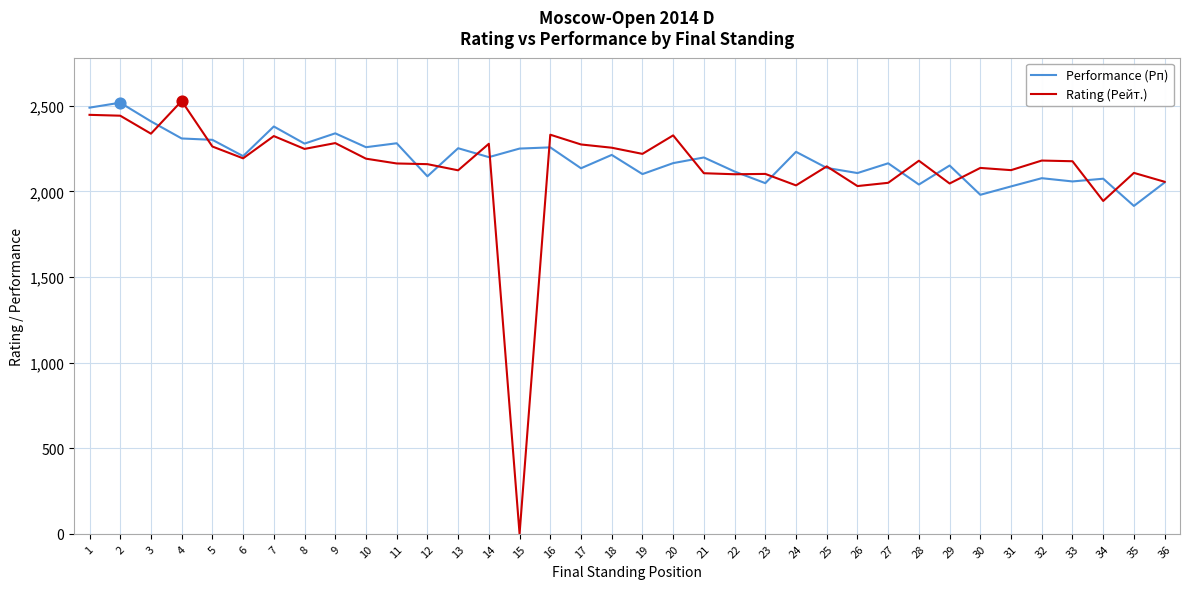

Which series has the largest total across all categories?

Performance (Рп)